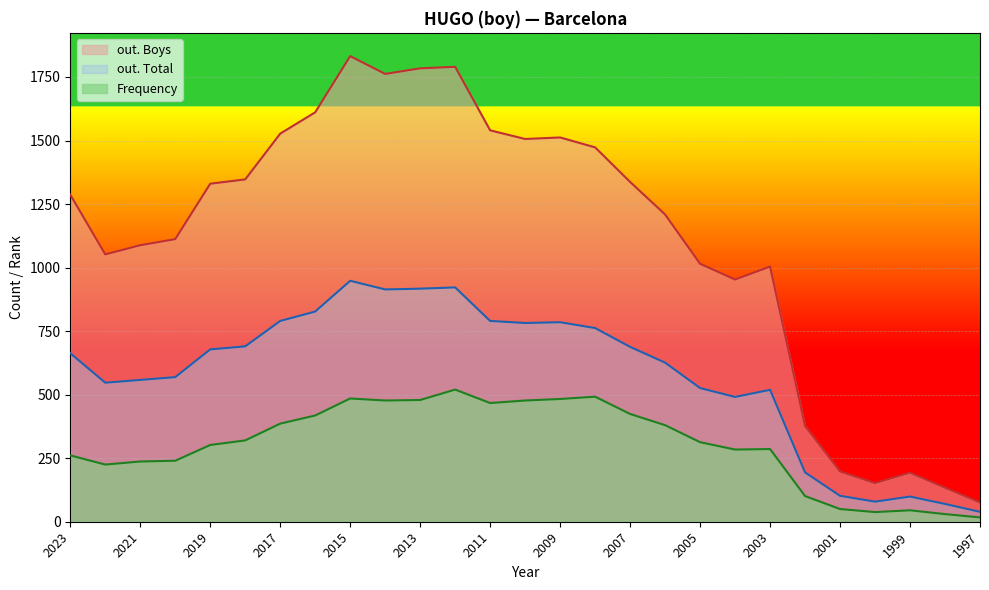

Rank the series by their maximum value, from highest to lowest.

out. Boys, out. Total, Frequency